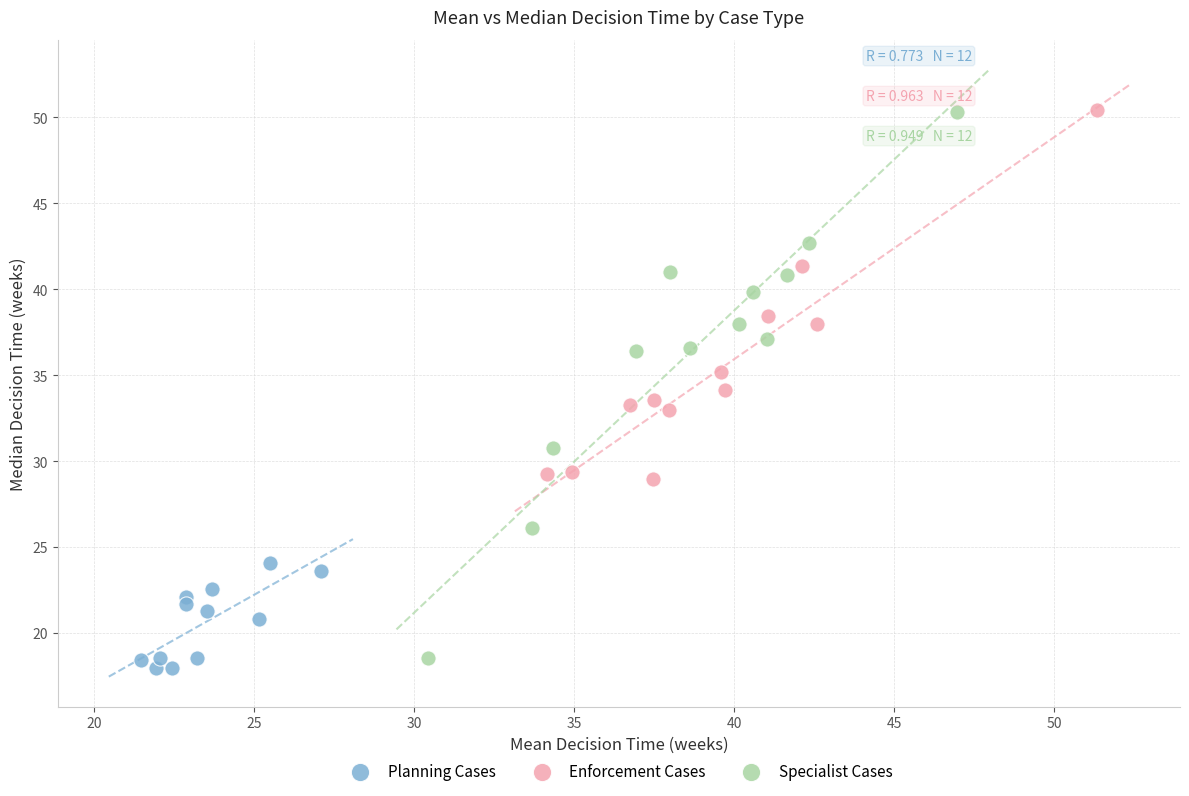

Which series has the largest Y range (max minus min)?

Specialist Cases